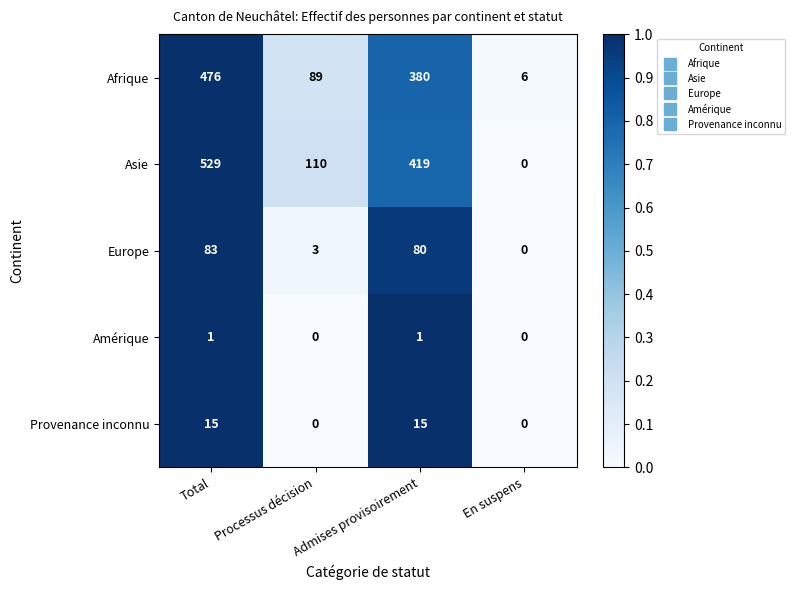

What is the maximum value for Provenance inconnu?

15